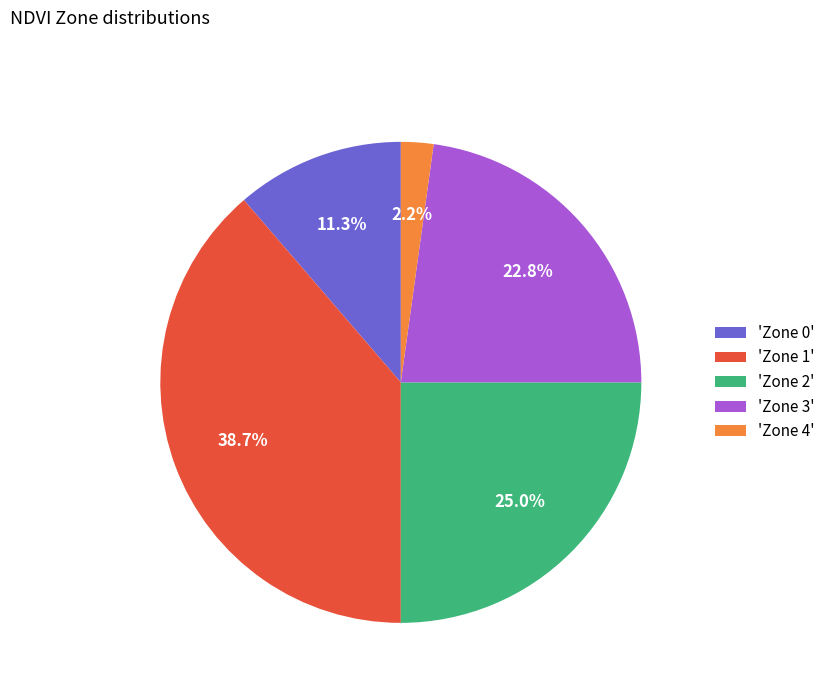

Which slice is the largest?

'Zone 1'